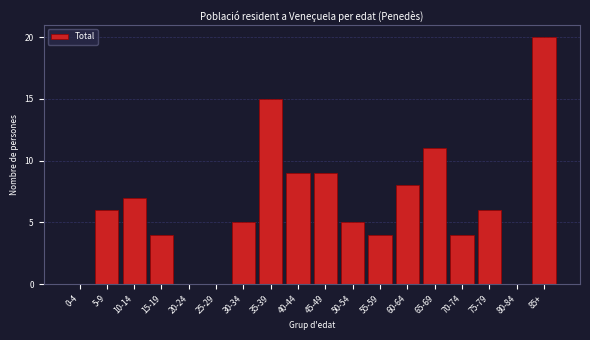

Reading left to right, extract all data points from this chart.

0-4=0	5-9=6	10-14=7	15-19=4	20-24=0	25-29=0	30-34=5	35-39=15	40-44=9	45-49=9	50-54=5	55-59=4	60-64=8	65-69=11	70-74=4	75-79=6	80-84=0	85+=20